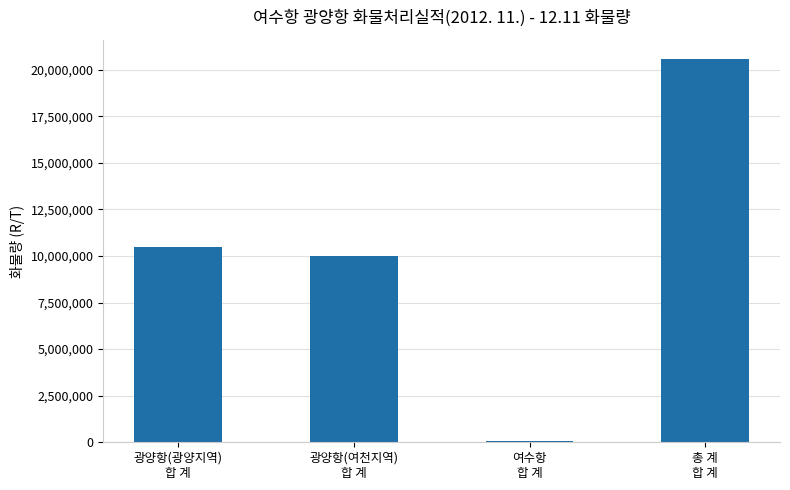

Rank the categories by value from lowest to highest.

여수항
합 계, 광양항(여천지역)
합 계, 광양항(광양지역)
합 계, 총 계
합 계